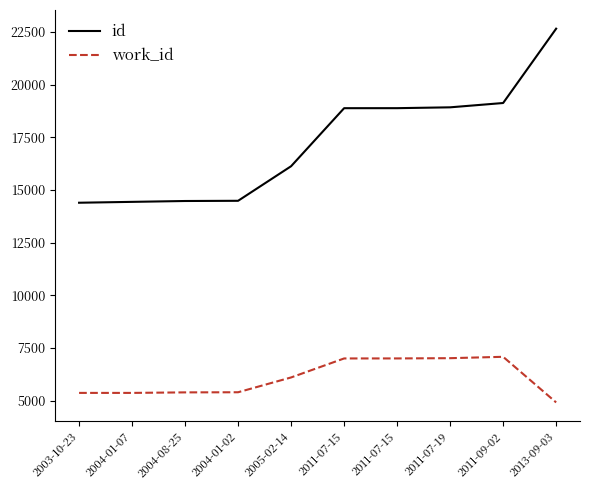

Which series changed the most between 2004-01-02 and 2011-07-19?

id